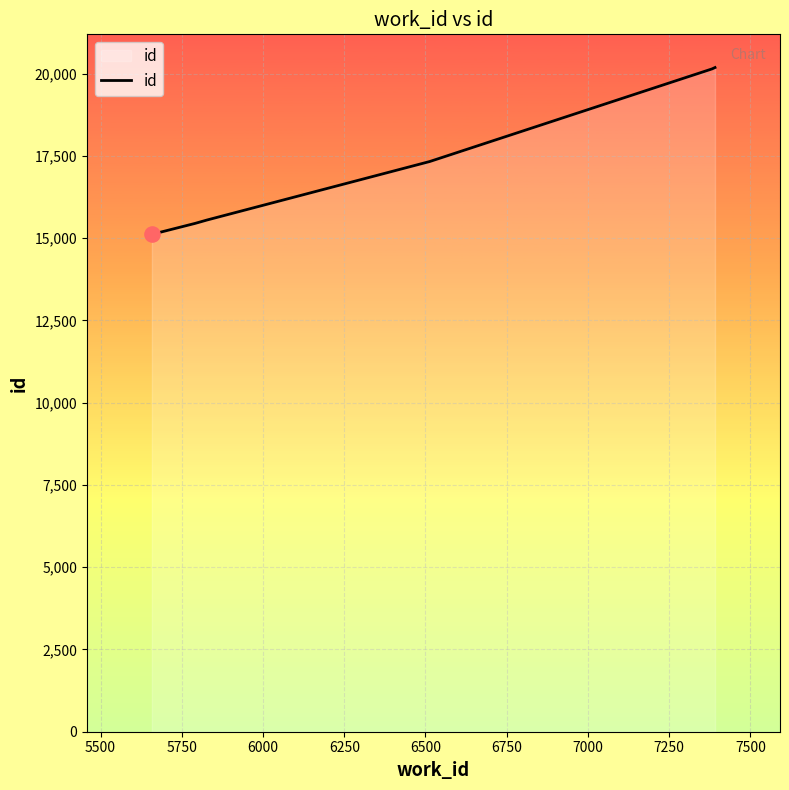

True or false: the data has more than 1 interior local peaks.

False